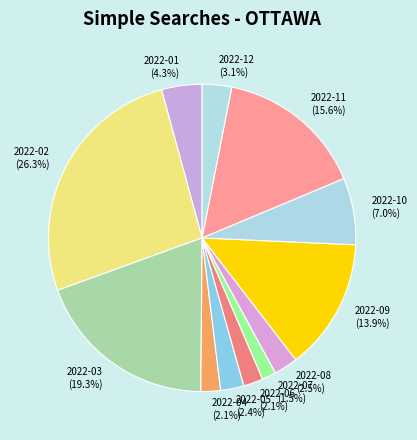

What percentage is the 2022-04 slice, to the nearest percent?

2%